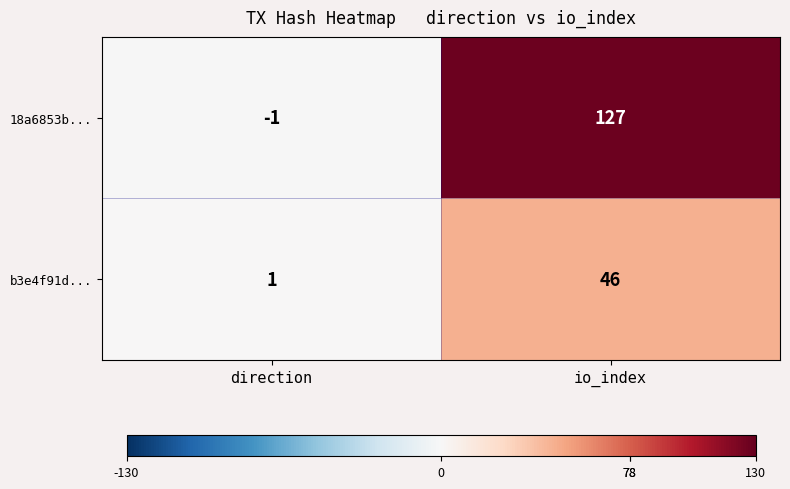

Count the number of data series in this chart.

2